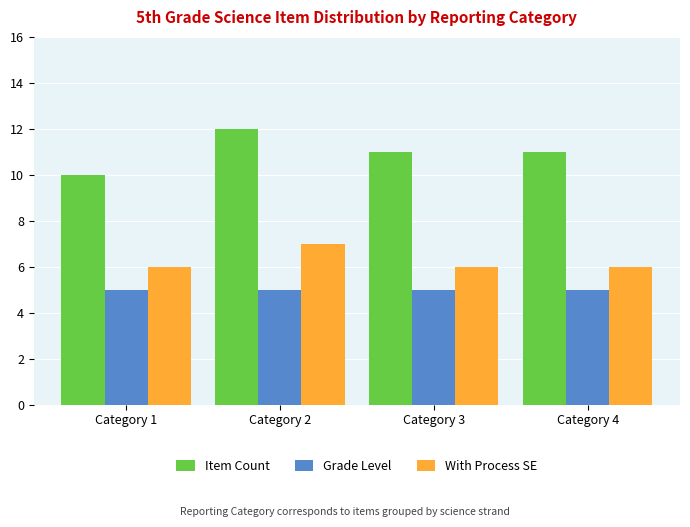

Which series has the largest range (max minus min)?

Item Count